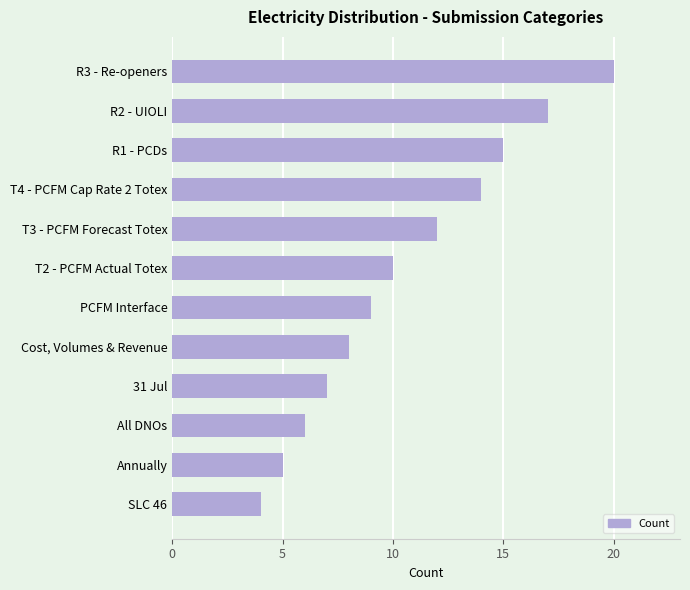

How many values are below 10?

6